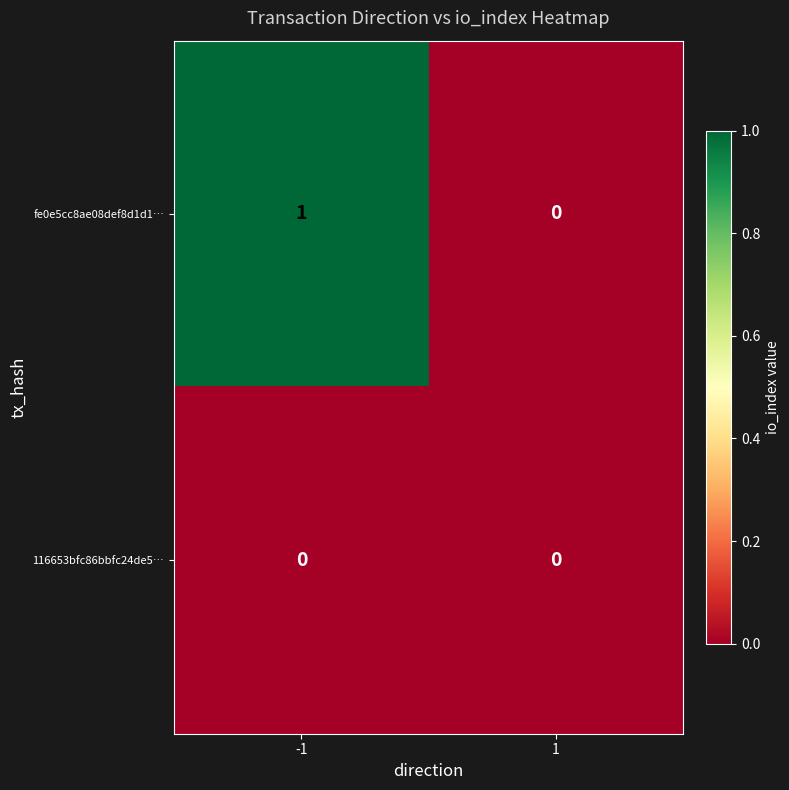

List the series in order of their peak value, lowest first.

116653bfc86bbfc24de5…, fe0e5cc8ae08def8d1d1…